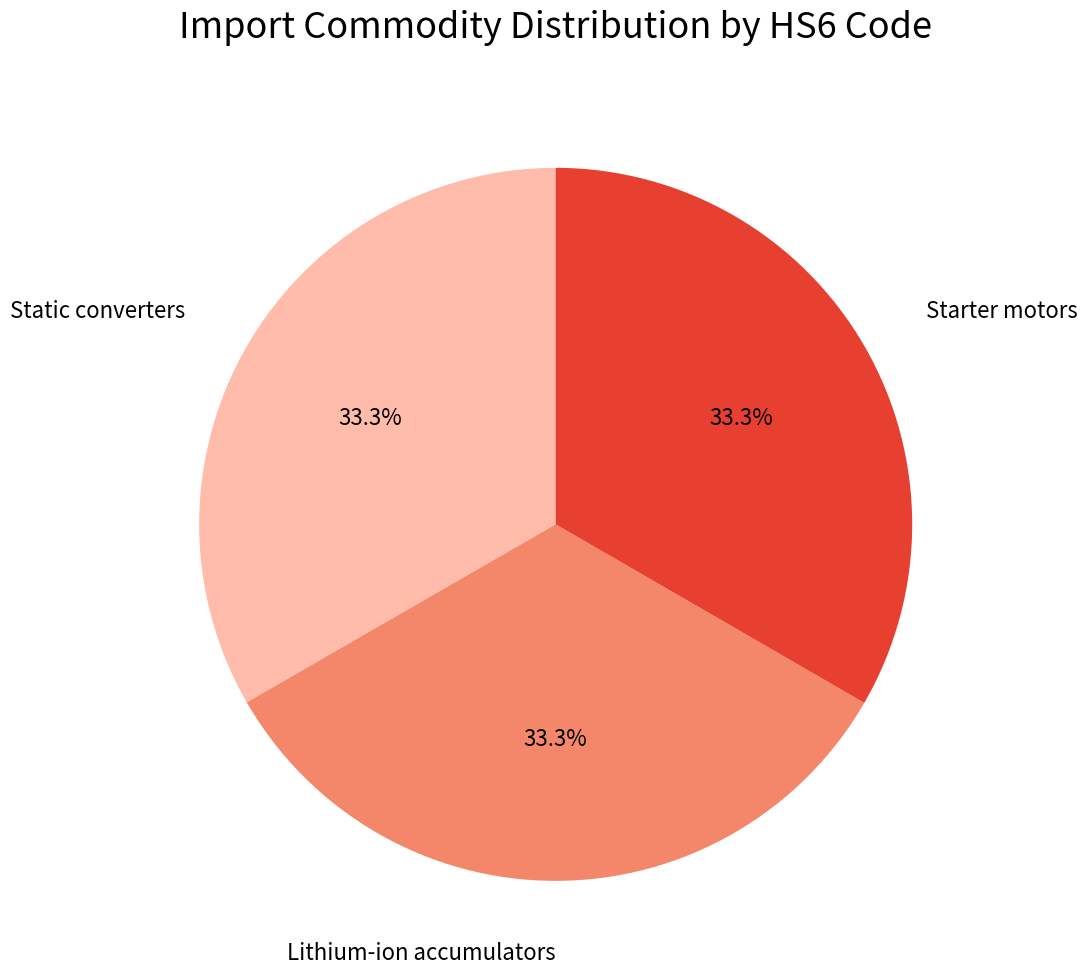

Is there any slice that represents more than half of the pie?

No